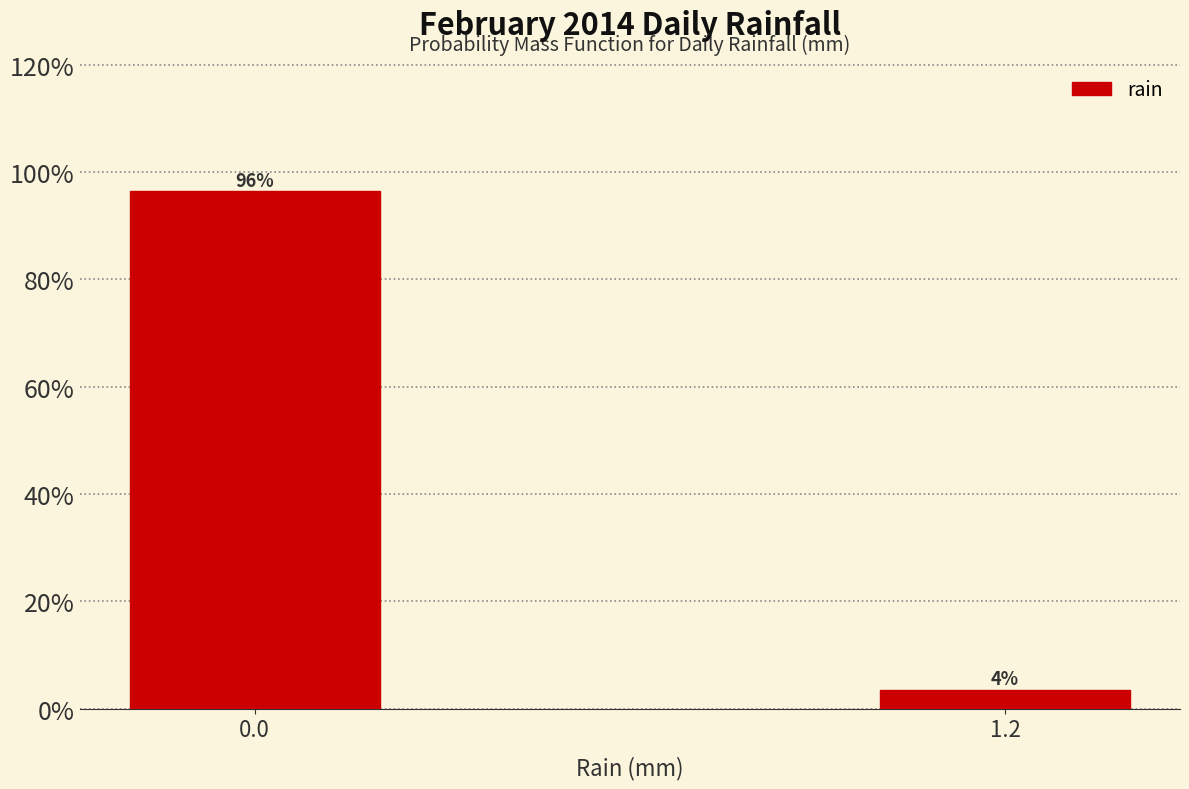

What is the average value?

50.0